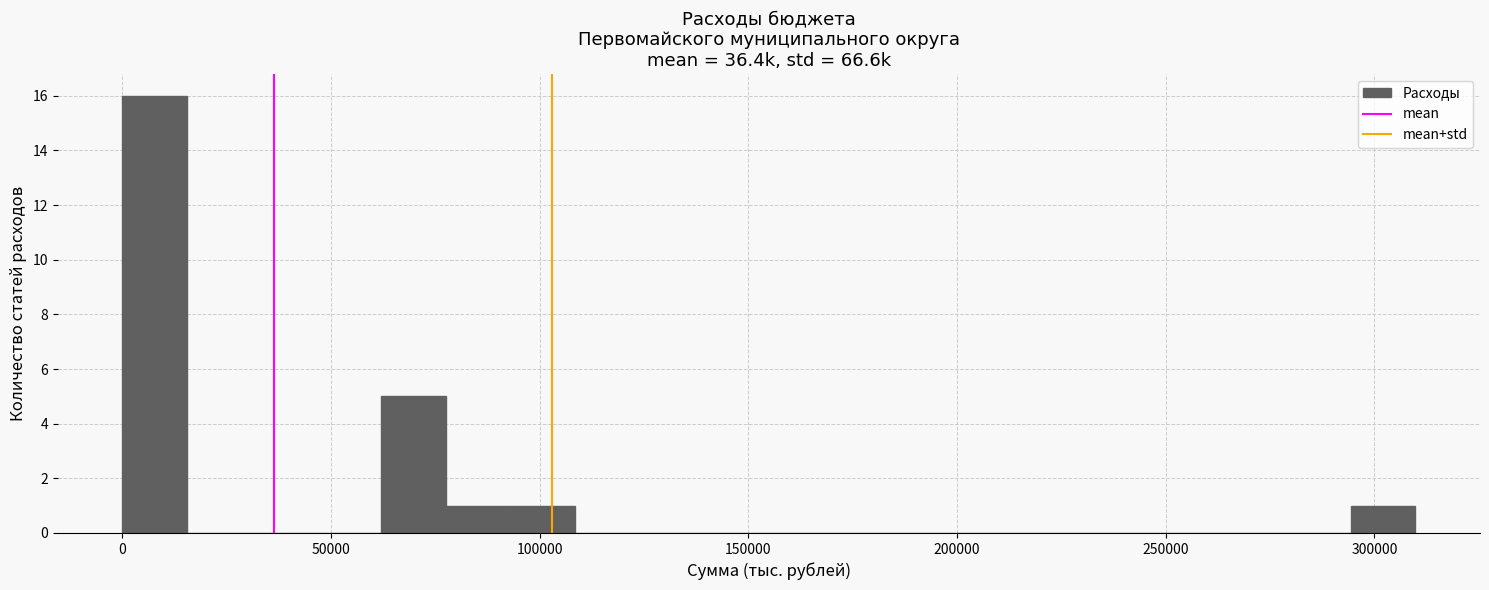

Read against the x-axis, roughly where is the centre of the tallest bar?

10000